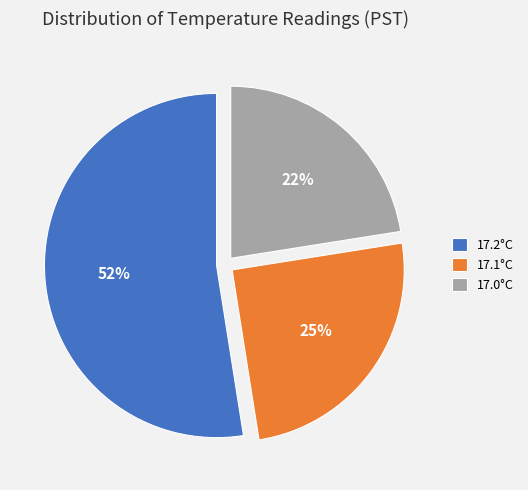

Rank the categories by value from highest to lowest.

17.2°C, 17.1°C, 17.0°C